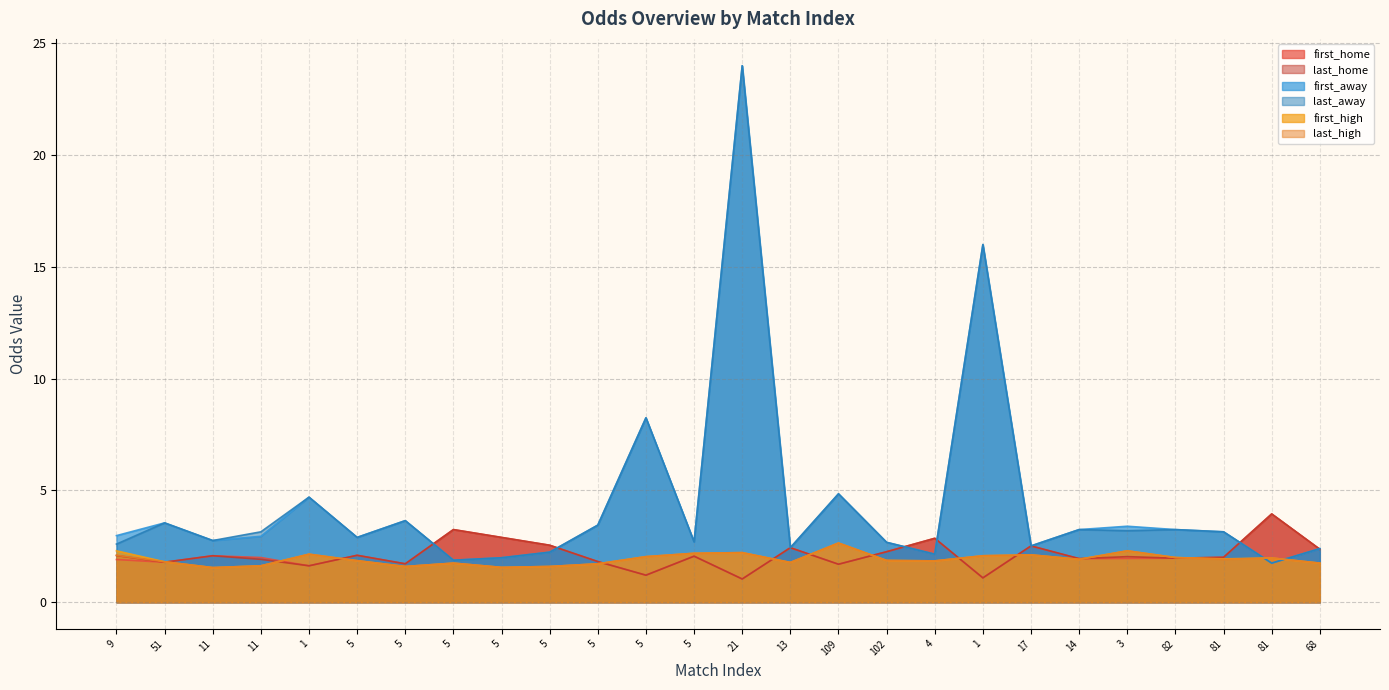

What are all the series names shown in the legend?

first_home, last_home, first_away, last_away, first_high, last_high